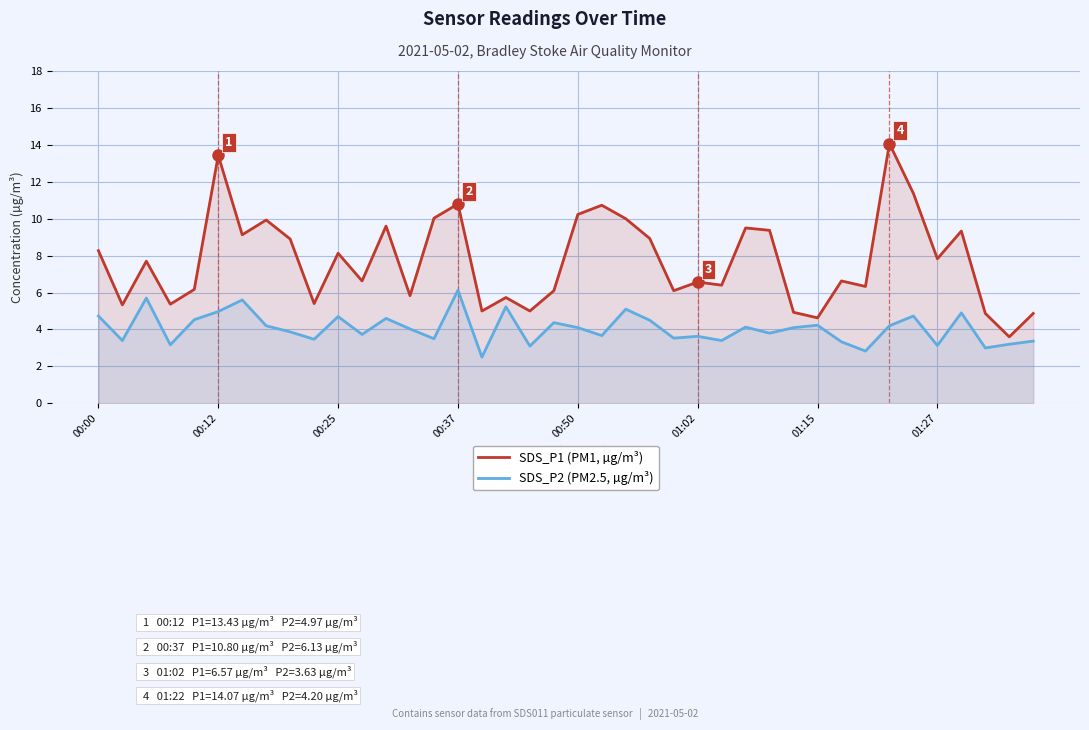

Does the chart display data point markers on the line(s)?

No